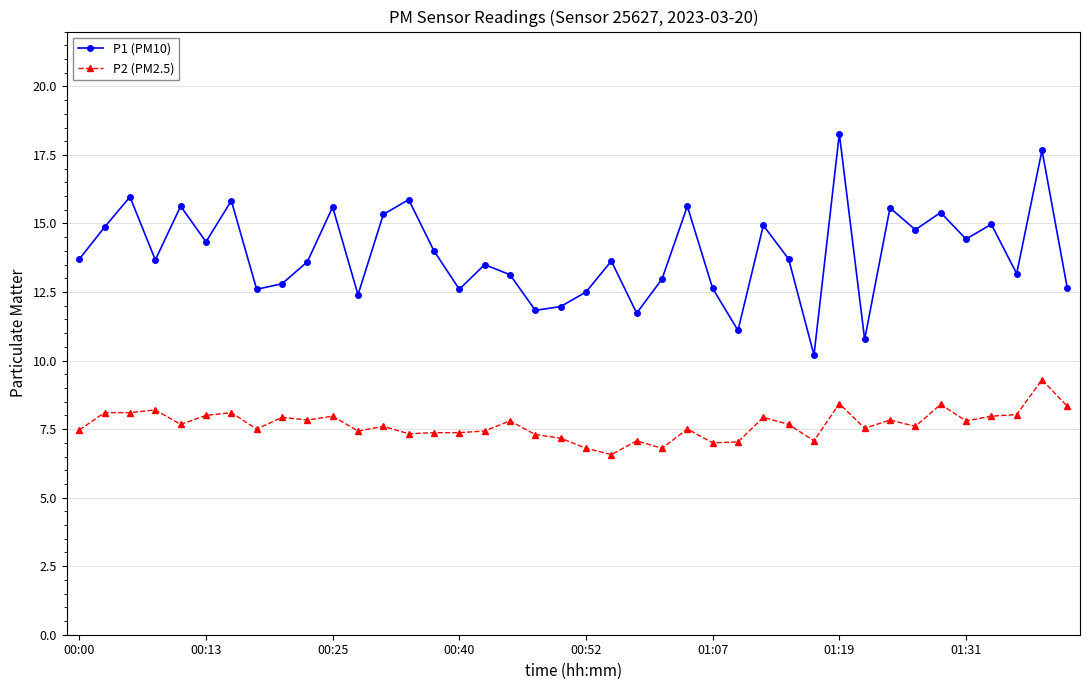

Which series has the widest spread of values?

P1 (PM10)